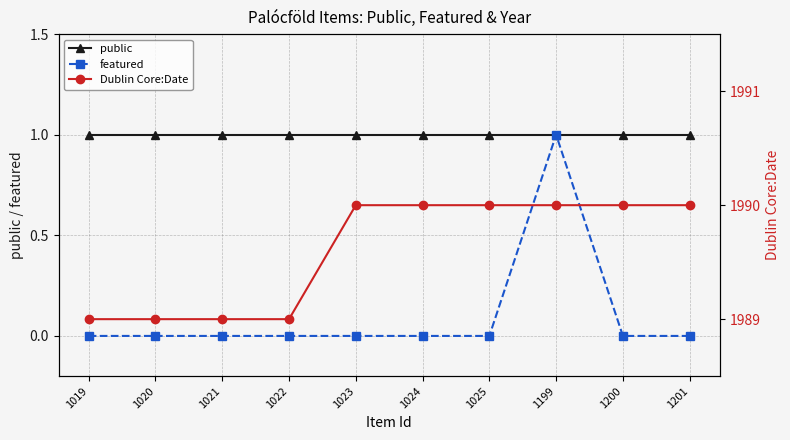

Reading left to right, list all the values displayed in this chart.

public: 1	1	1	1	1	1	1	1	1	1
featured: 0	0	0	0	0	0	0	1	0	0
Dublin Core:Date: 1989	1989	1989	1989	1990	1990	1990	1990	1990	1990